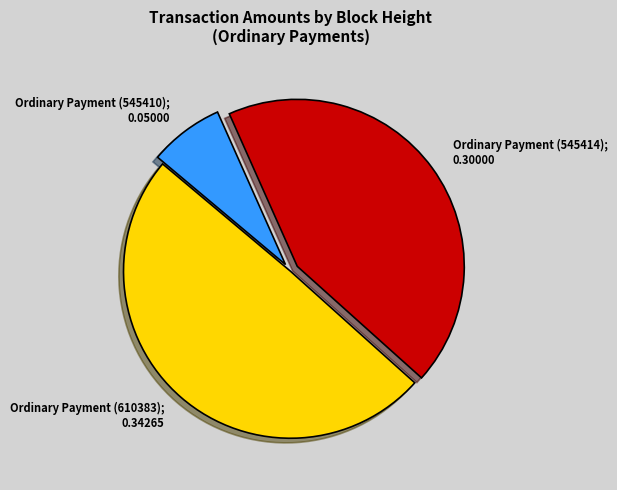

Does Ordinary Payment (610383); 0.34265 account for over 50% of the chart?

No